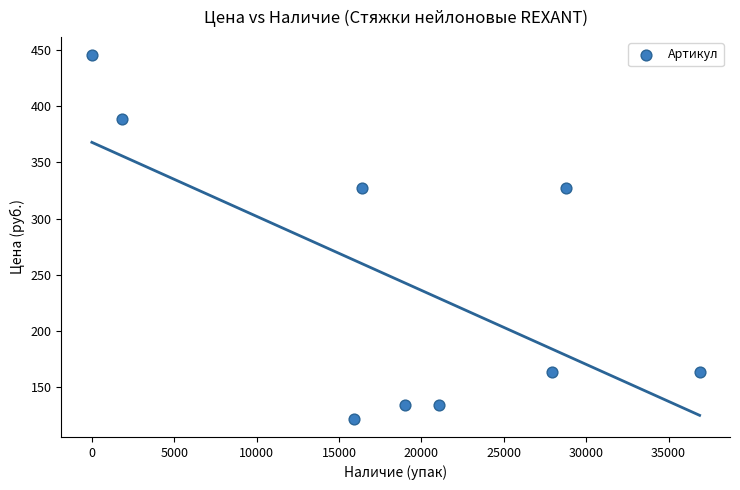

What is the range of X values (max minus min)?

36880.0